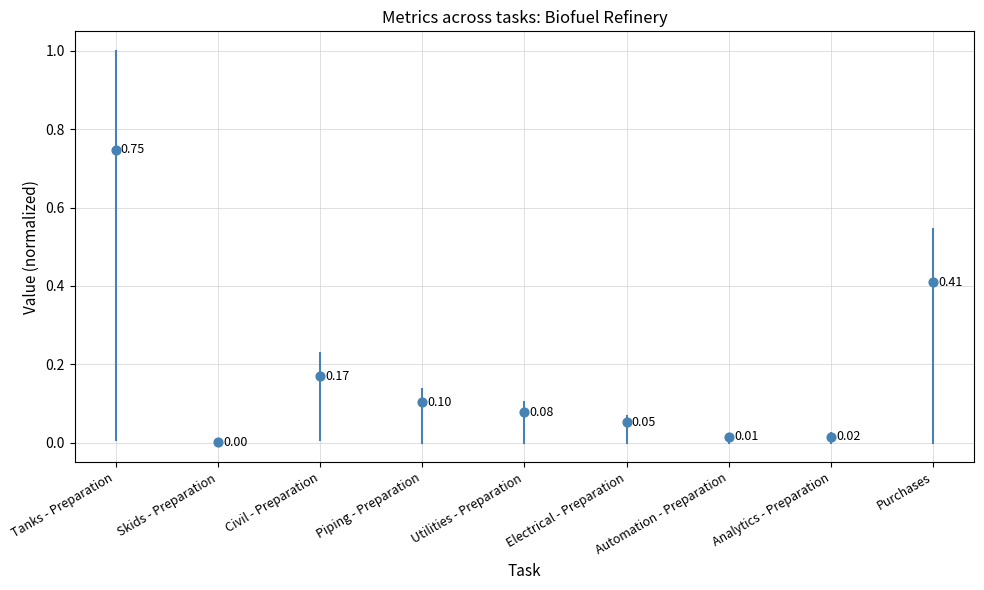

How many data points are displayed?

9